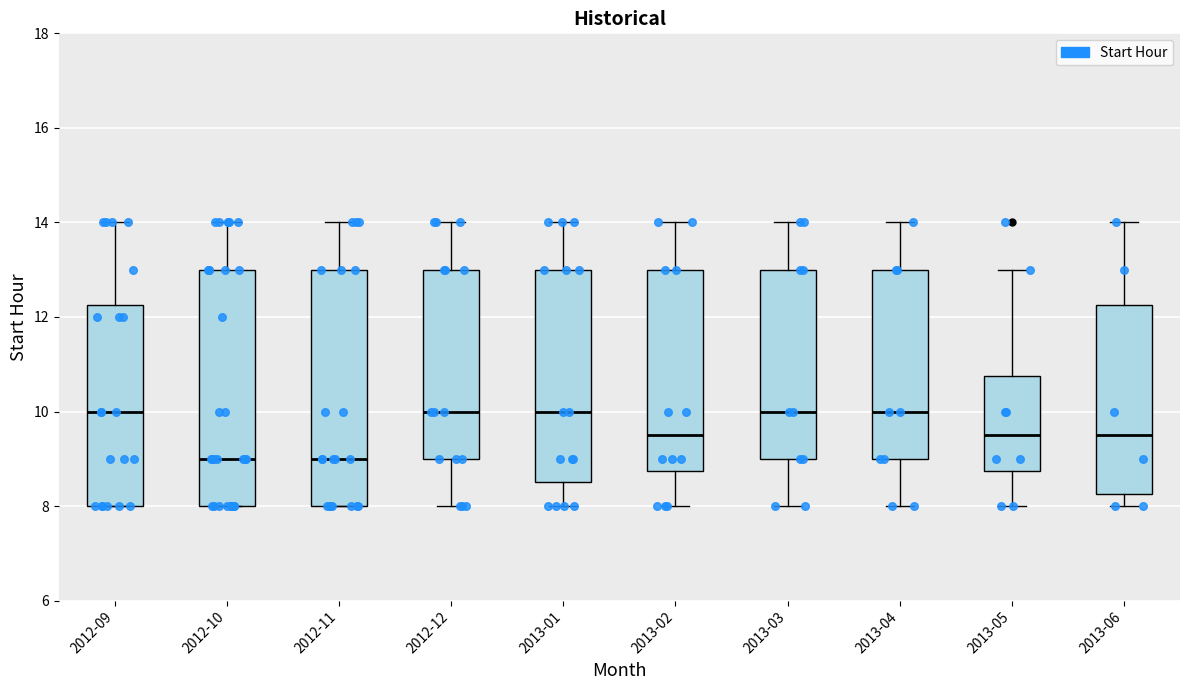

Where is the lower edge of the box for 2012-11 on the y-axis? The values are not printed on the chart, so give them approximately, as read against the axis.

8.0